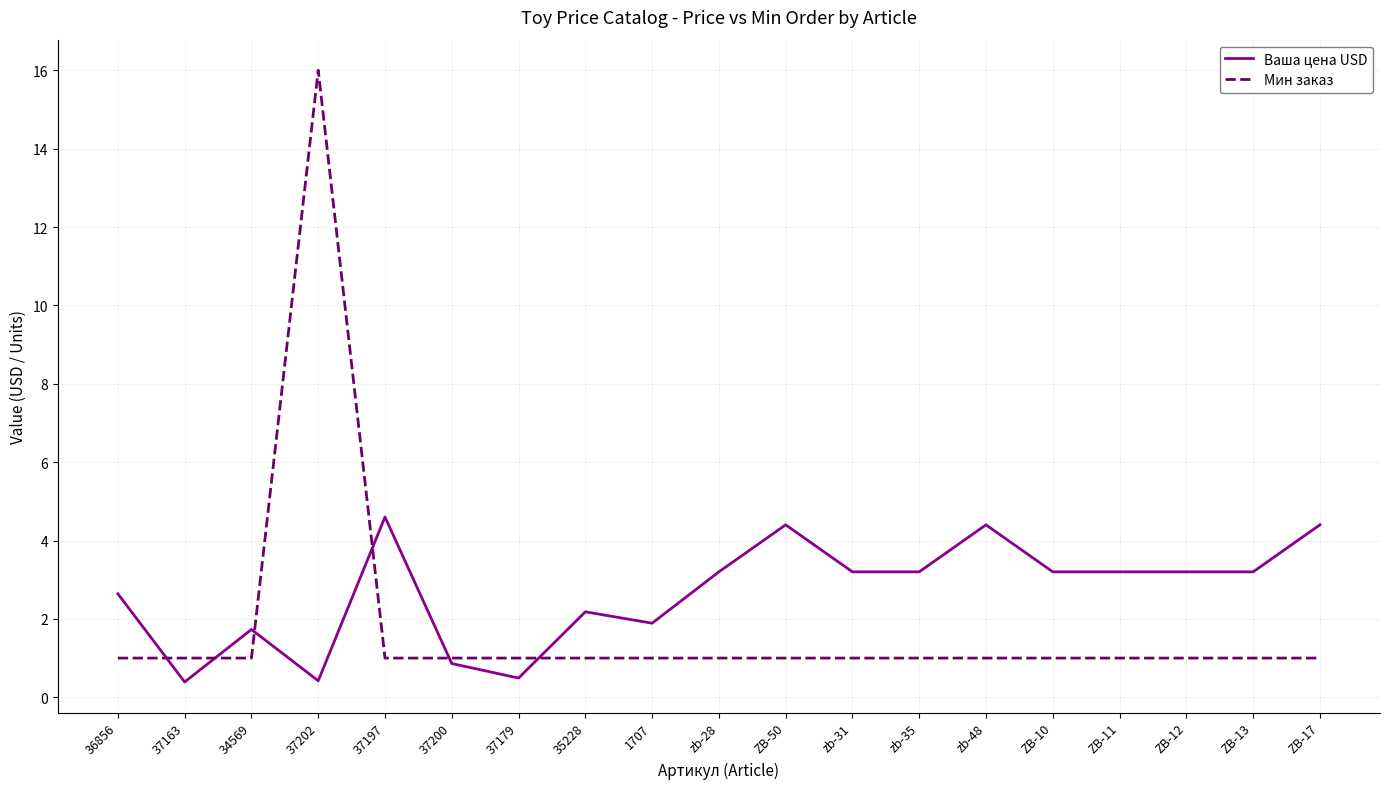

What is the total value across all series at 37200?

1.9